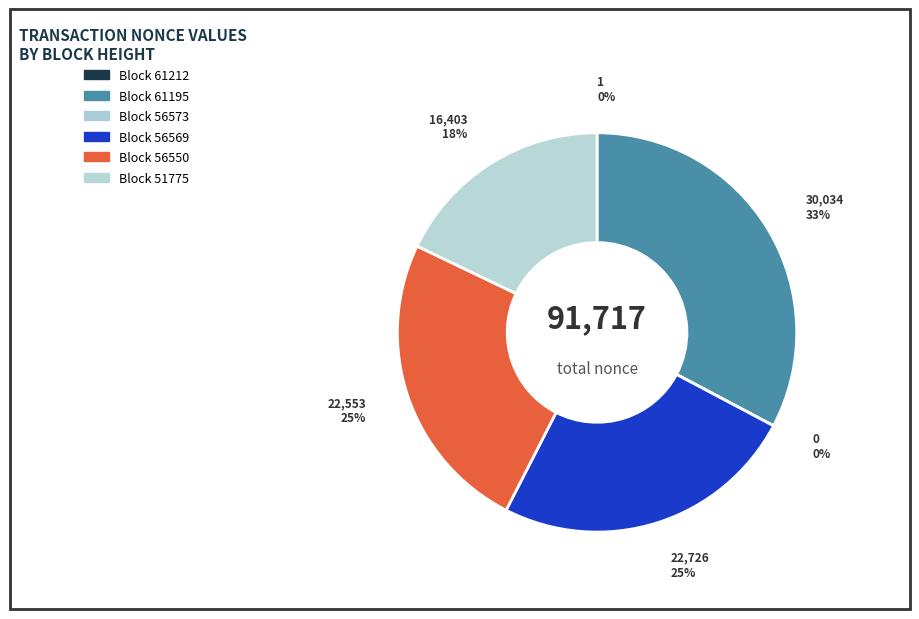

Rank the categories by value from lowest to highest.

56573, 61212, 51775, 56550, 56569, 61195